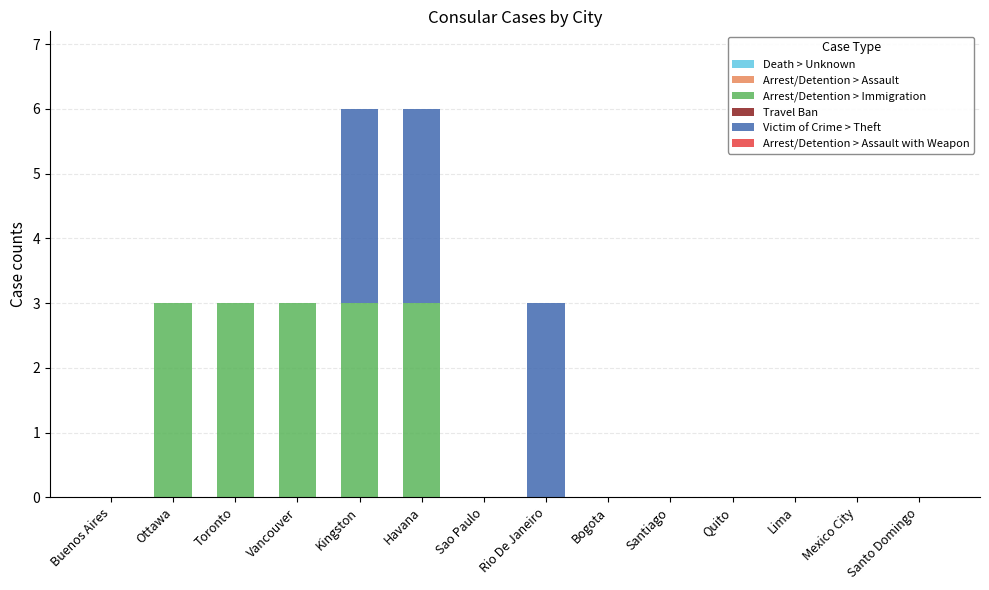

True or false: Arrest/Detention > Immigration has a value of -1 at Mexico City.

False